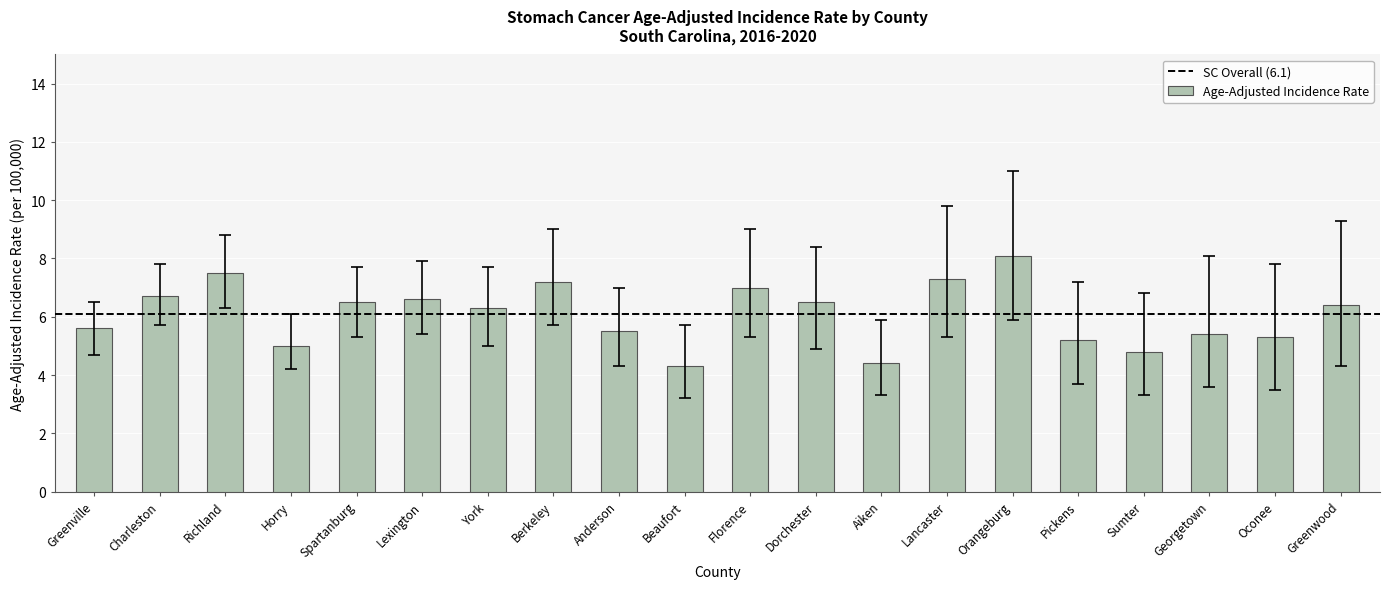

What is the average value?

6.1